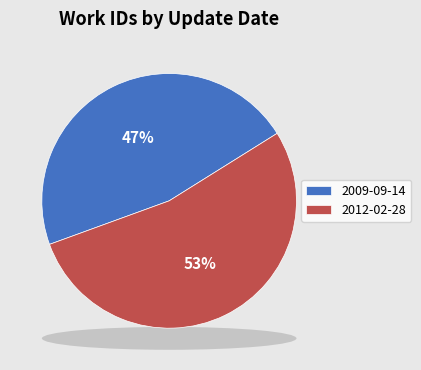

Which category has the biggest portion of the pie?

2012-02-28